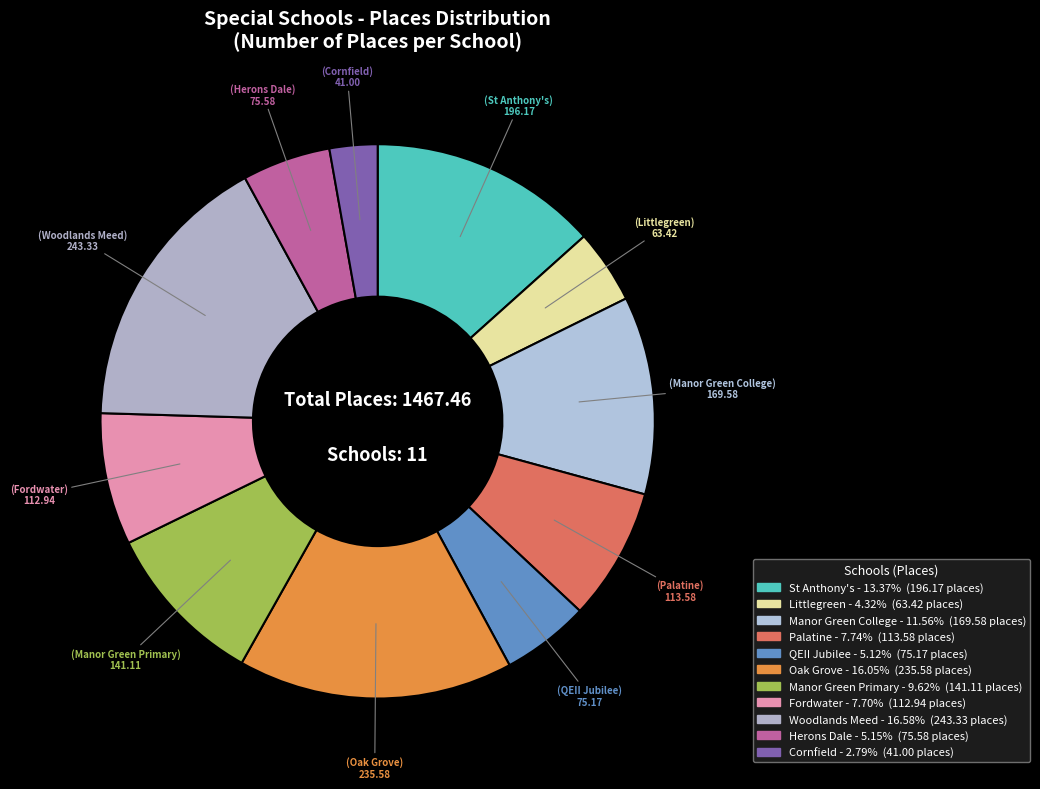

How many segments does this pie chart have?

11